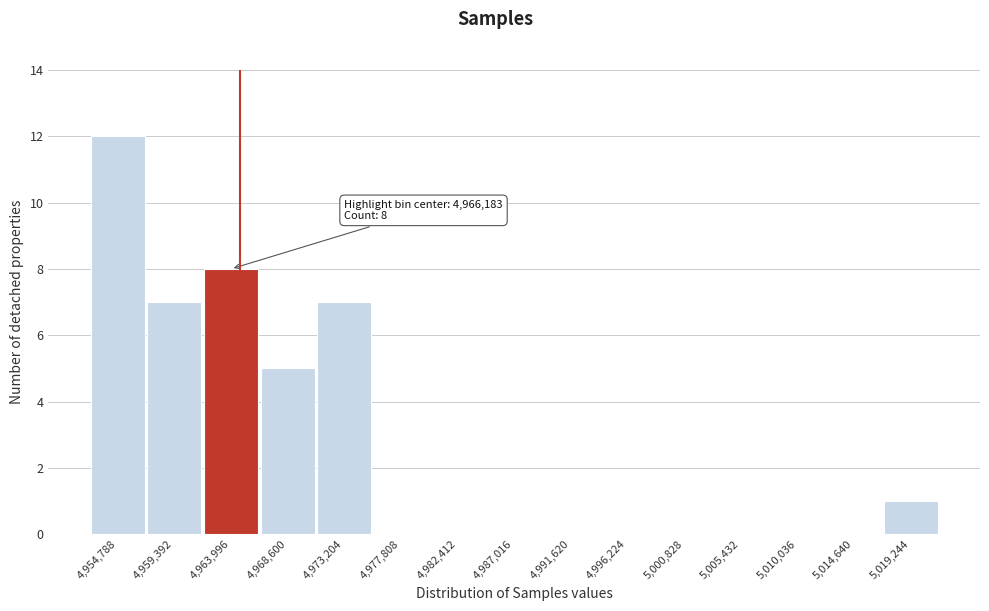

Reading left to right, transcribe all the data shown in this chart.

4,954,788=12	4,959,392=7	4,963,996=8	4,968,600=5	4,973,204=7	4,977,808=0	4,982,412=0	4,987,016=0	4,991,620=0	4,996,224=0	5,000,828=0	5,005,432=0	5,010,036=0	5,014,640=0	5,019,244=1